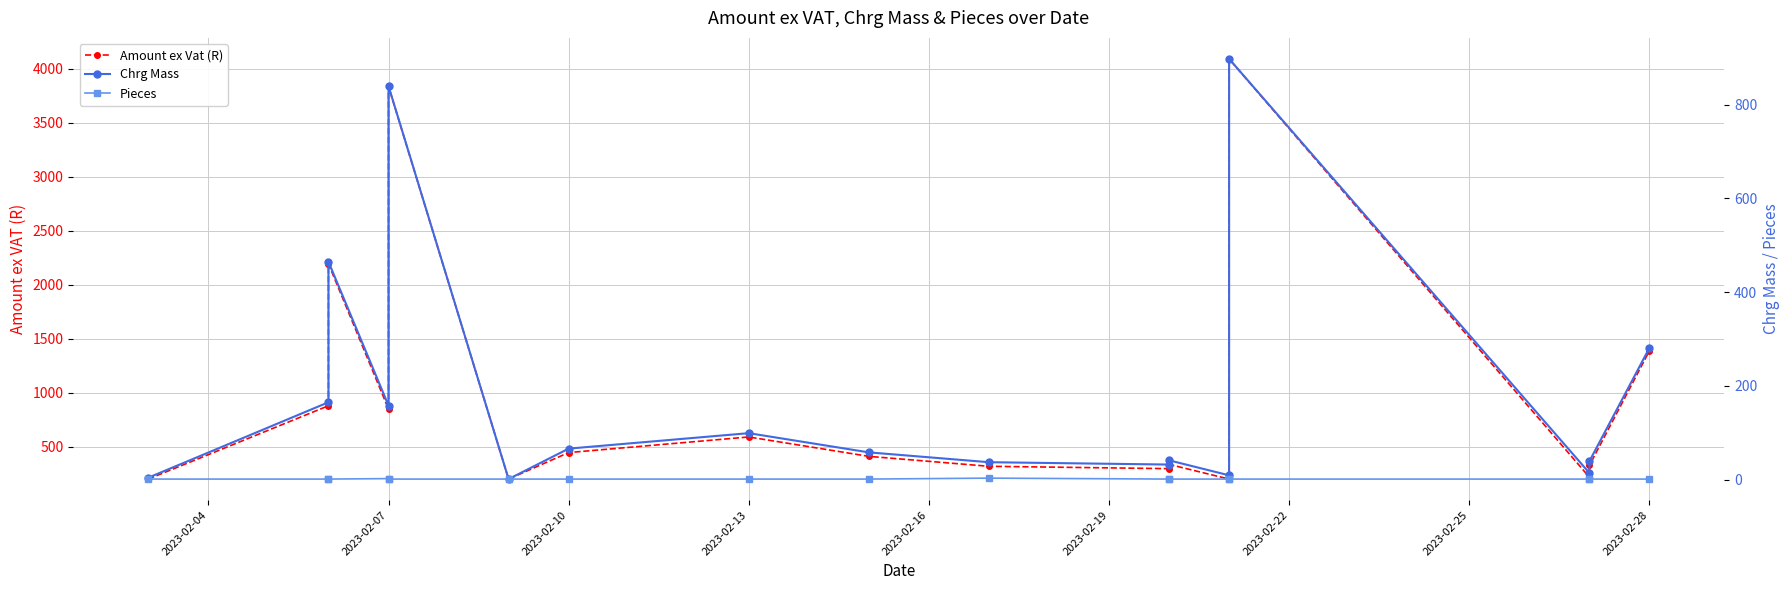

Count the Pieces values in the range 1 to 2.

16